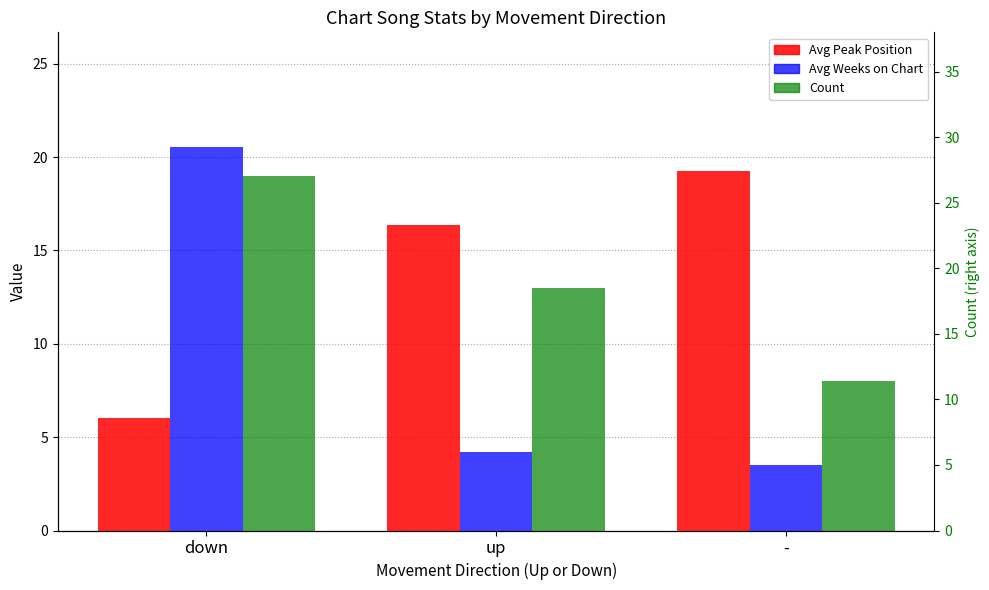

What is the sum of all Avg Weeks on Chart values?

28.3